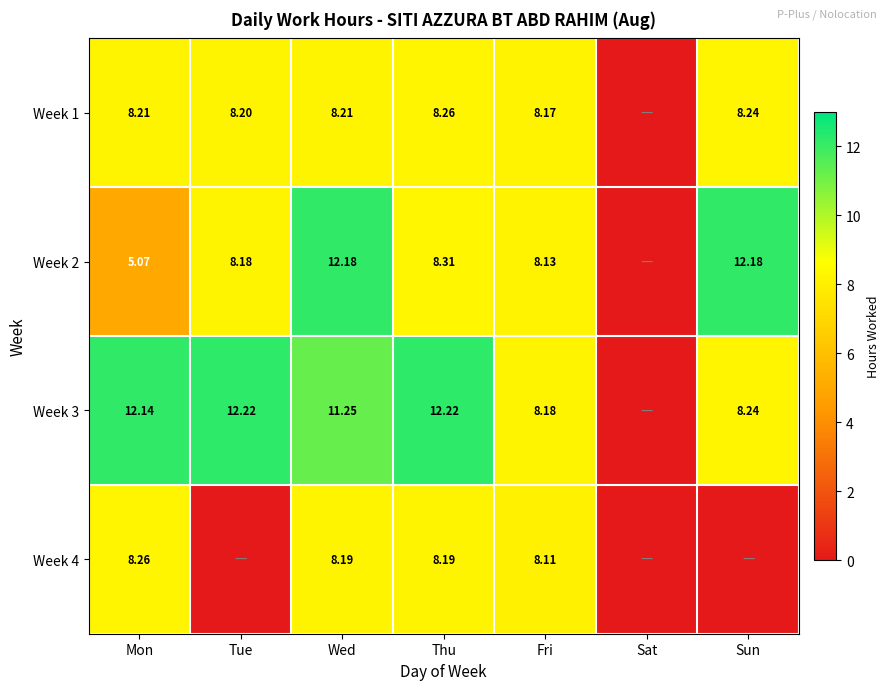

The value of Week 1 at Sun is 14.7. True or false?

False